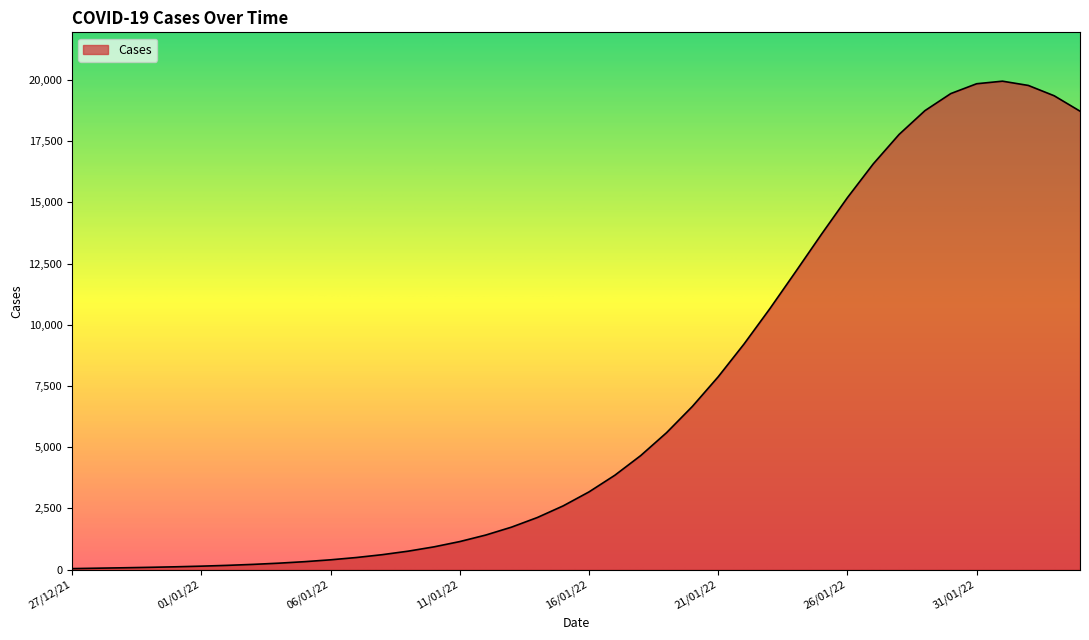

What is the greatest value displayed?

19953.8